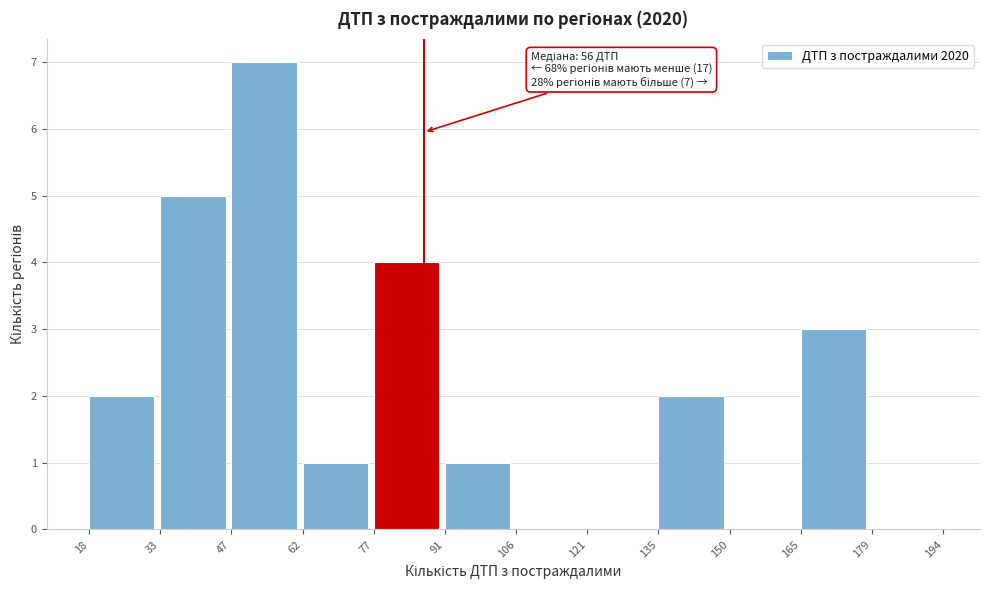

Over which range of the x-axis is the bar tallest?

47 to 62